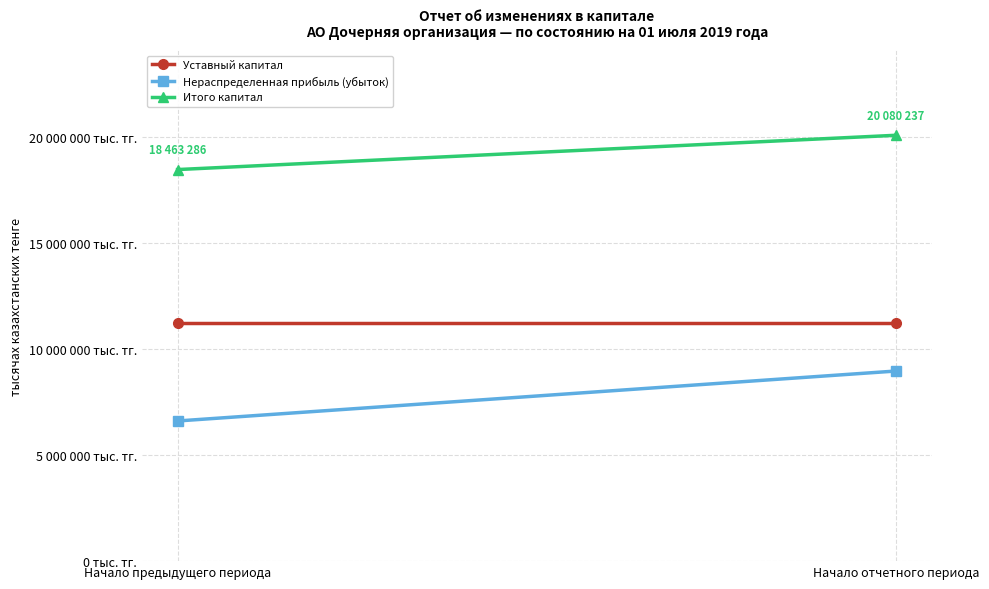

What is the maximum value shown in the chart?

20080237